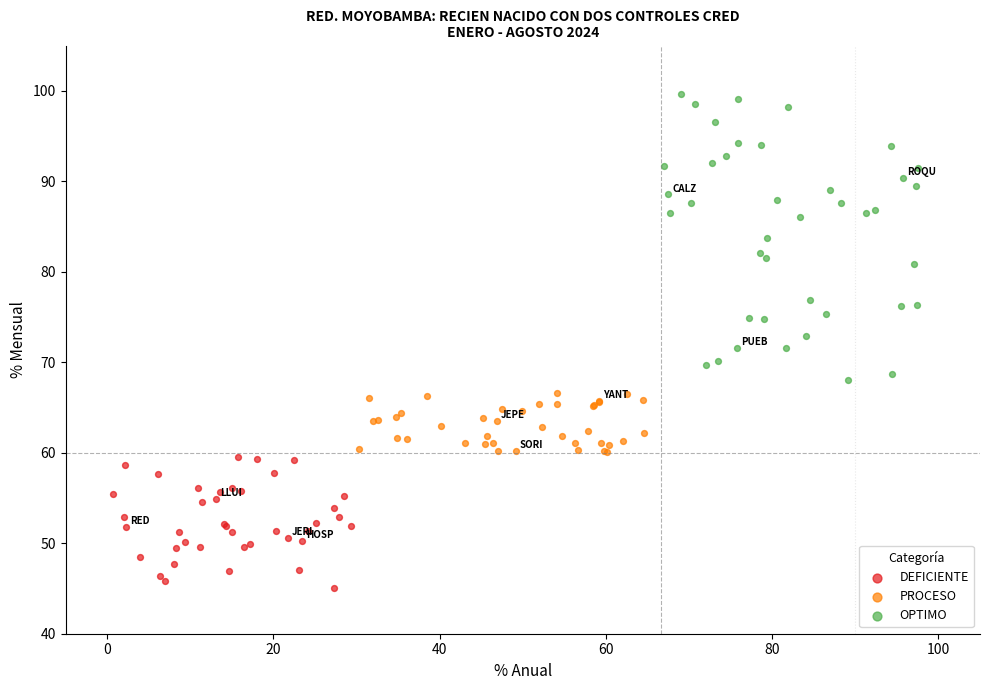

Which series reaches the minimum Y coordinate?

DEFICIENTE